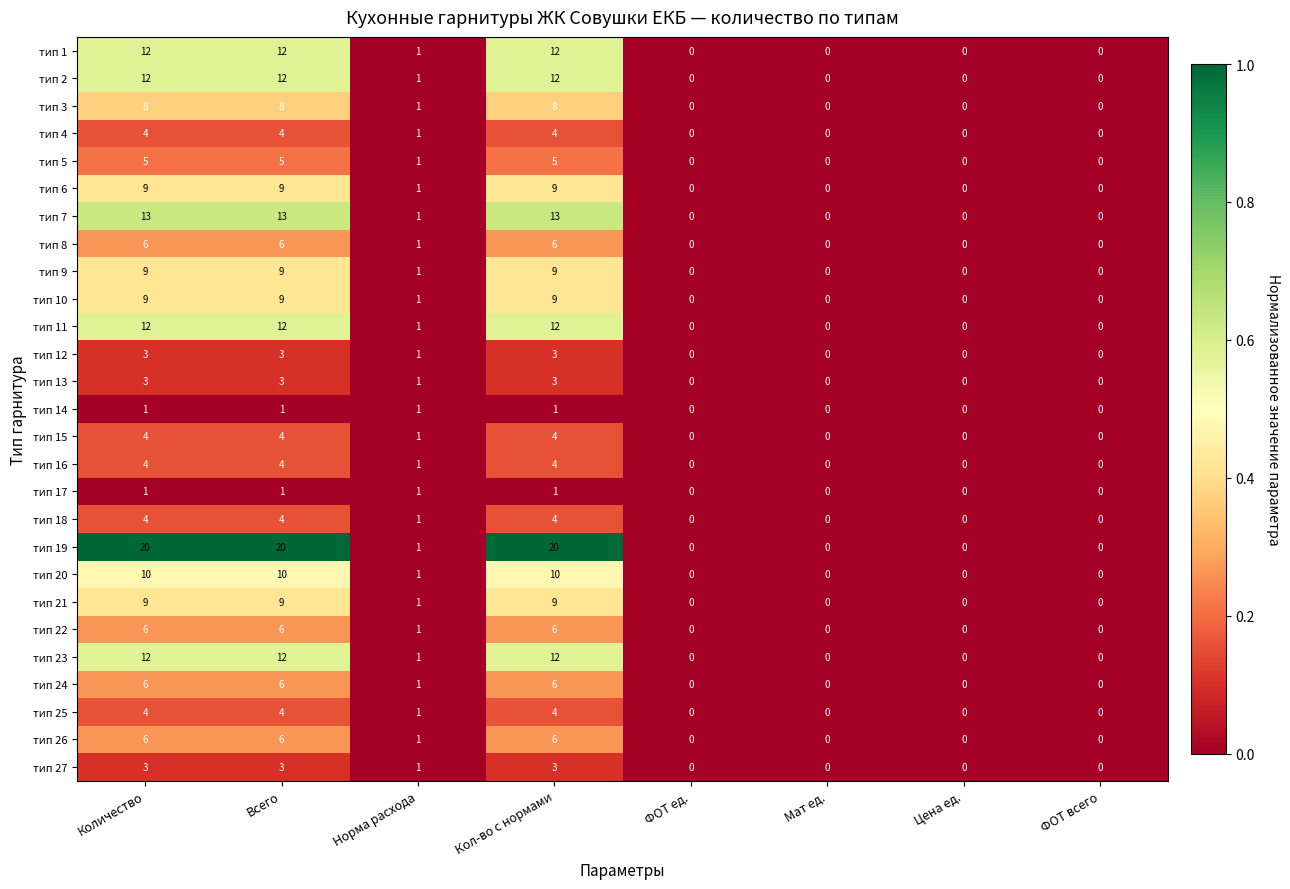

What is the sum of all тип 1 values?

37